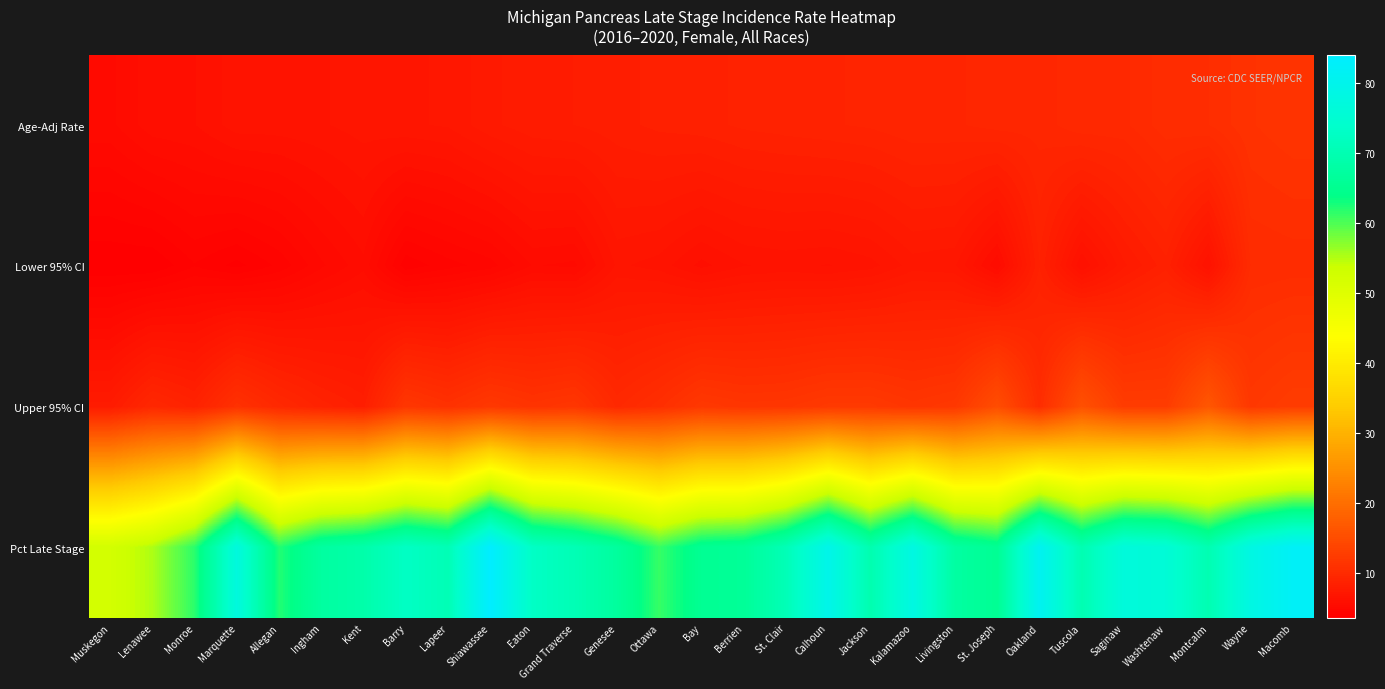

Reading left to right, transcribe all the data shown in this chart.

Age-Adj Rate: Muskegon=5.4	Lenawee=6.0	Monroe=6.1	Marquette=6.6	Allegan=6.6	Ingham=6.7	Kent=6.9	Barry=7.0	Lapeer=7.1	Shiawassee=7.6	Eaton=7.9	Grand Traverse=8.0	Genesee=8.2	Ottawa=8.4	Bay=8.5	Berrien=8.7	St. Clair=8.8	Calhoun=8.9	Jackson=9.0	Kalamazoo=9.2	Livingston=9.2	St. Joseph=9.4	Oakland=9.4	Tuscola=9.8	Saginaw=9.8	Washtenaw=10.4	Montcalm=10.5	Wayne=11.1	Macomb=11.4
Lower 95% CI: Muskegon=3.6	Lenawee=3.6	Monroe=4.2	Marquette=3.8	Allegan=4.3	Ingham=5.1	Kent=5.7	Barry=4.0	Lapeer=4.4	Shiawassee=4.7	Eaton=5.5	Grand Traverse=5.4	Genesee=6.8	Ottawa=6.6	Bay=6.0	Berrien=6.4	St. Clair=6.5	Calhoun=6.4	Jackson=6.6	Kalamazoo=7.2	Livingston=7.1	St. Joseph=5.5	Oakland=8.6	Tuscola=6.1	Saginaw=7.6	Washtenaw=8.5	Montcalm=6.4	Wayne=10.2	Macomb=10.3
Upper 95% CI: Muskegon=7.8	Lenawee=9.6	Monroe=8.8	Marquette=11.0	Allegan=9.7	Ingham=8.8	Kent=8.2	Barry=11.8	Lapeer=11.0	Shiawassee=12.0	Eaton=11.3	Grand Traverse=11.7	Genesee=9.8	Ottawa=10.7	Bay=12.0	Berrien=11.6	St. Clair=11.7	Calhoun=12.2	Jackson=12.2	Kalamazoo=11.6	Livingston=12.0	St. Joseph=15.1	Oakland=10.4	Tuscola=15.6	Saginaw=12.6	Washtenaw=12.6	Montcalm=16.5	Wayne=12.0	Macomb=12.7
Pct Late Stage: Muskegon=52.5	Lenawee=55.3	Monroe=61.8	Marquette=77.3	Allegan=62.2	Ingham=67.4	Kent=68.9	Barry=72.7	Lapeer=70.6	Shiawassee=84.0	Eaton=72.9	Grand Traverse=70.5	Genesee=67.0	Ottawa=61.2	Bay=65.5	Berrien=66.2	St. Clair=70.7	Calhoun=79.6	Jackson=69.6	Kalamazoo=78.1	Livingston=67.7	St. Joseph=65.5	Oakland=81.1	Tuscola=70.0	Saginaw=76.8	Washtenaw=75.8	Montcalm=70.0	Wayne=78.3	Macomb=82.3